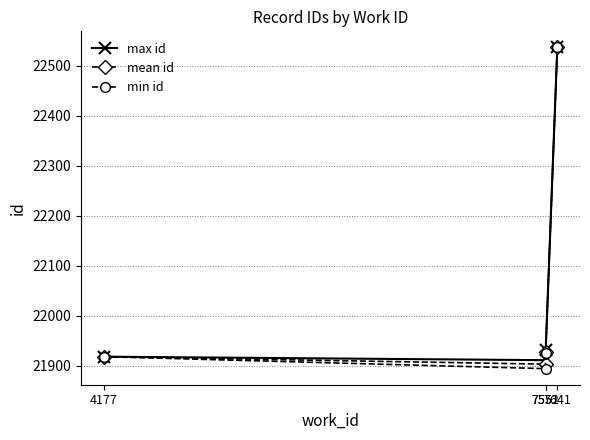

Does the chart have visible grid lines?

Yes